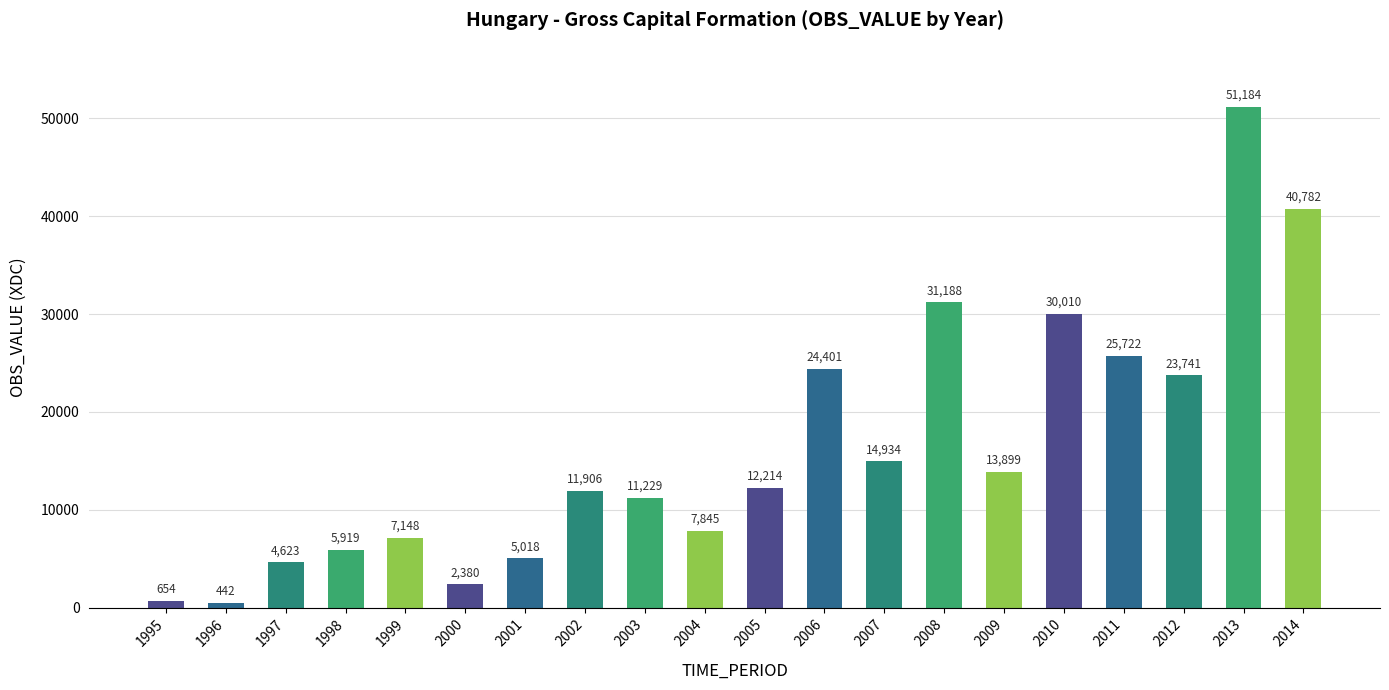

What is the change in value from 1996 to 2006?

+23959